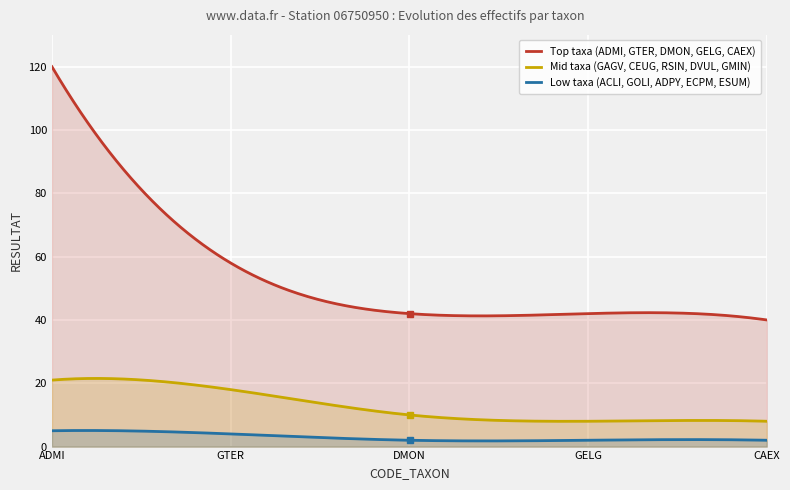

What is the label of the 2nd point from the right?

GELG